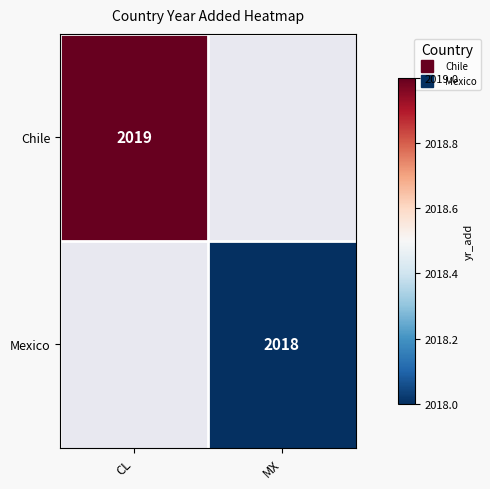

How many values in Mexico are above zero?

1